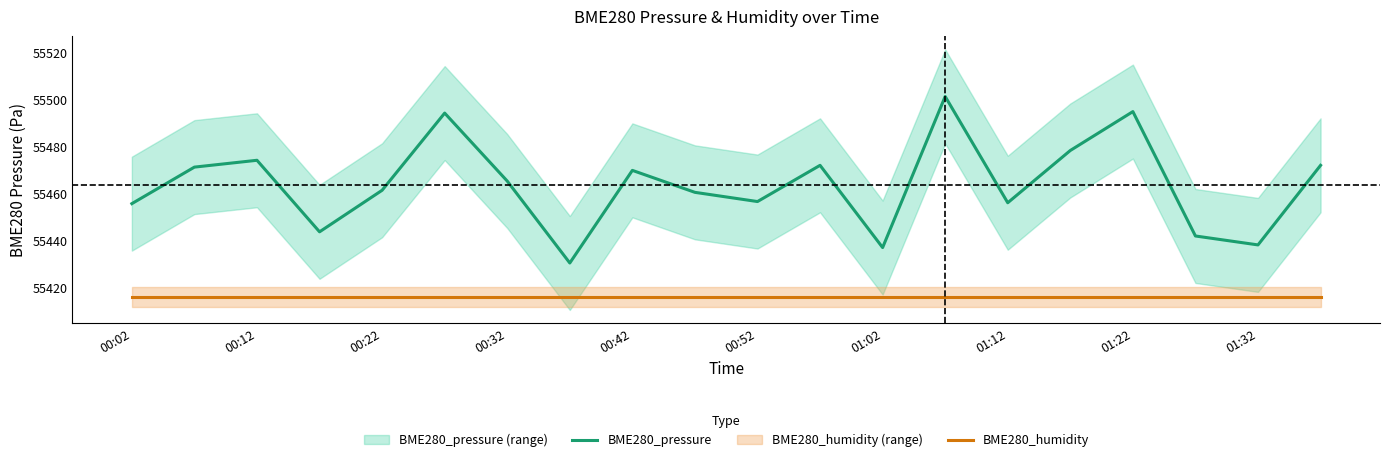

True or false: BME280_humidity has more than 1 points higher than both neighbors.

False